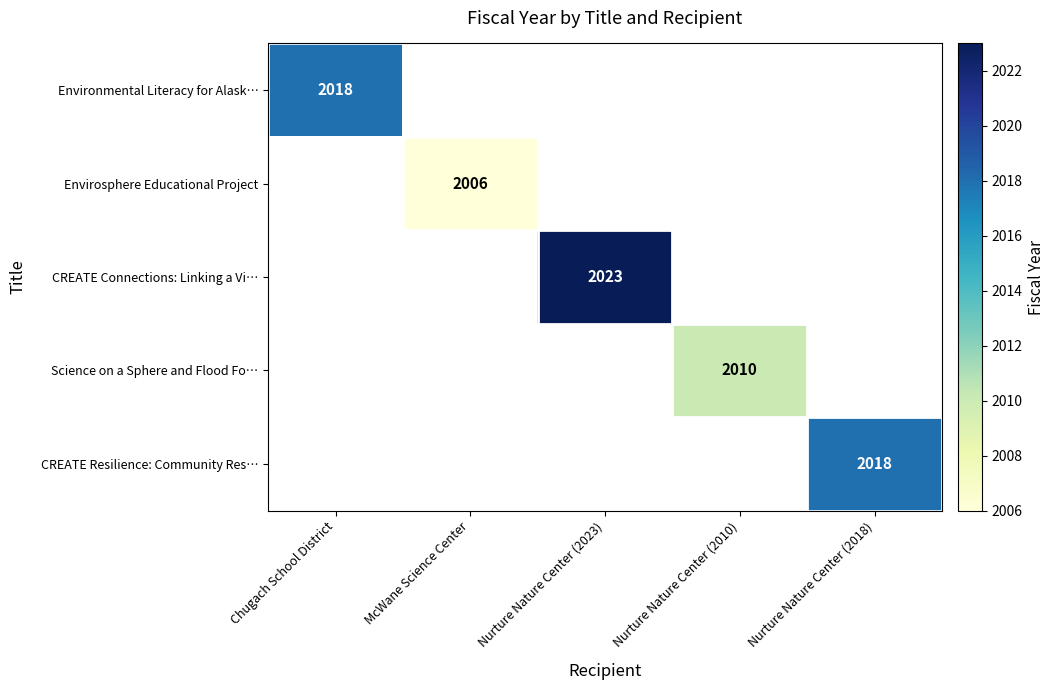

The Environmental Literacy for Alask… series shows 2018 at Chugach School District. True or false?

True